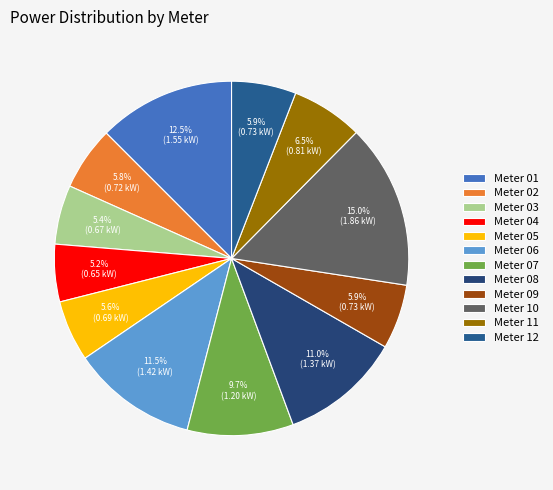

The Meter 05 slice represents 15% of the pie. True or false?

False